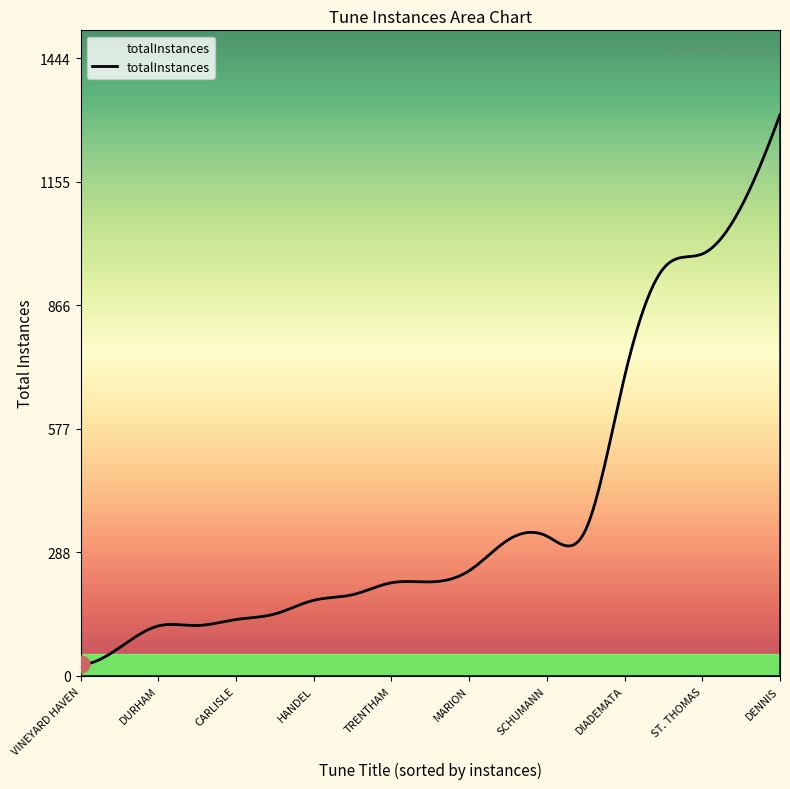

What is the maximum value shown in the chart?

1313.0